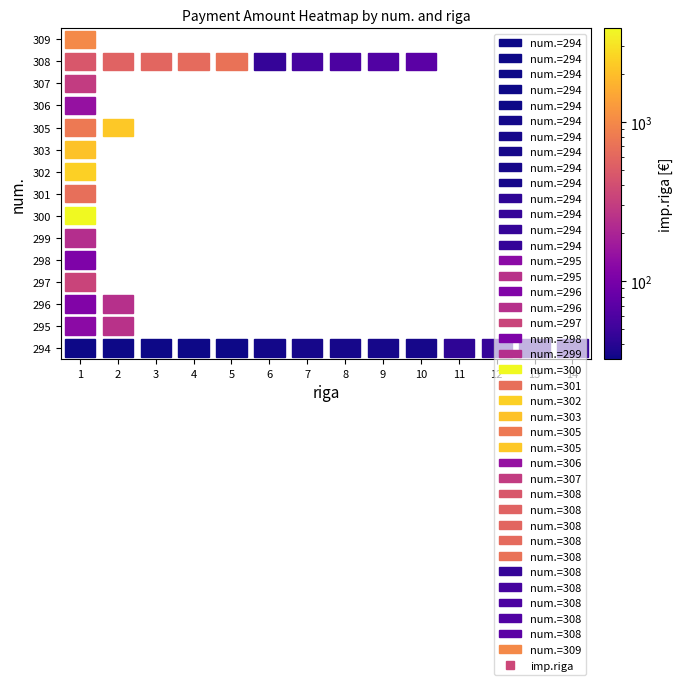

Rank the series by their maximum value, from highest to lowest.

300, 302, 305, 303, 309, 308, 301, 297, 307, 295, 296, 299, 306, 298, 294